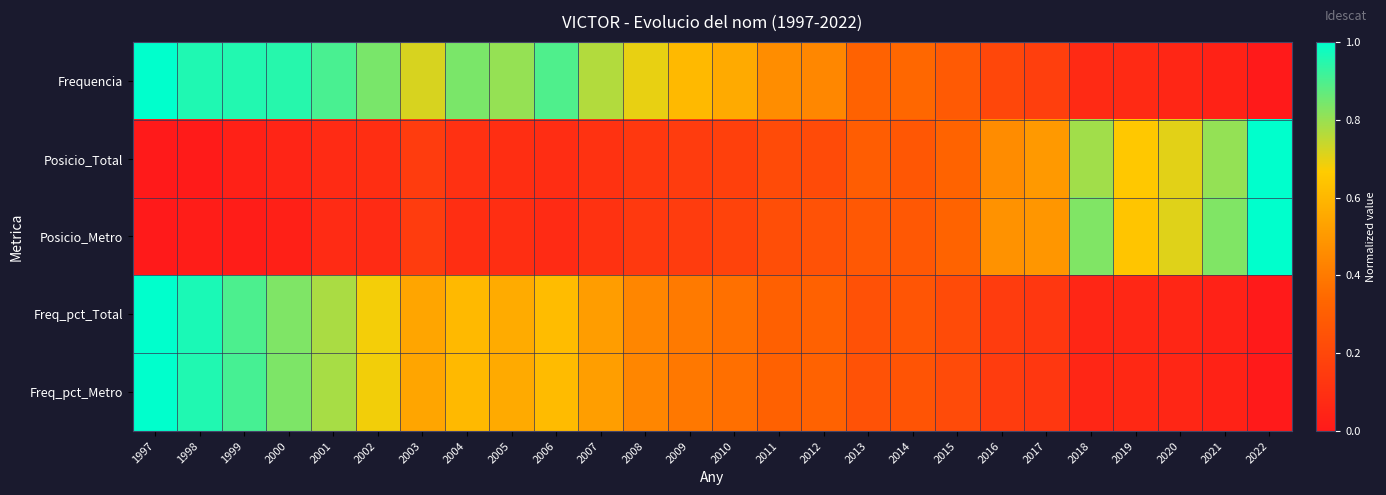

Rank the series by their maximum value, from lowest to highest.

Frequencia, Posicio_Total, Posicio_Metro, Freq_pct_Total, Freq_pct_Metro